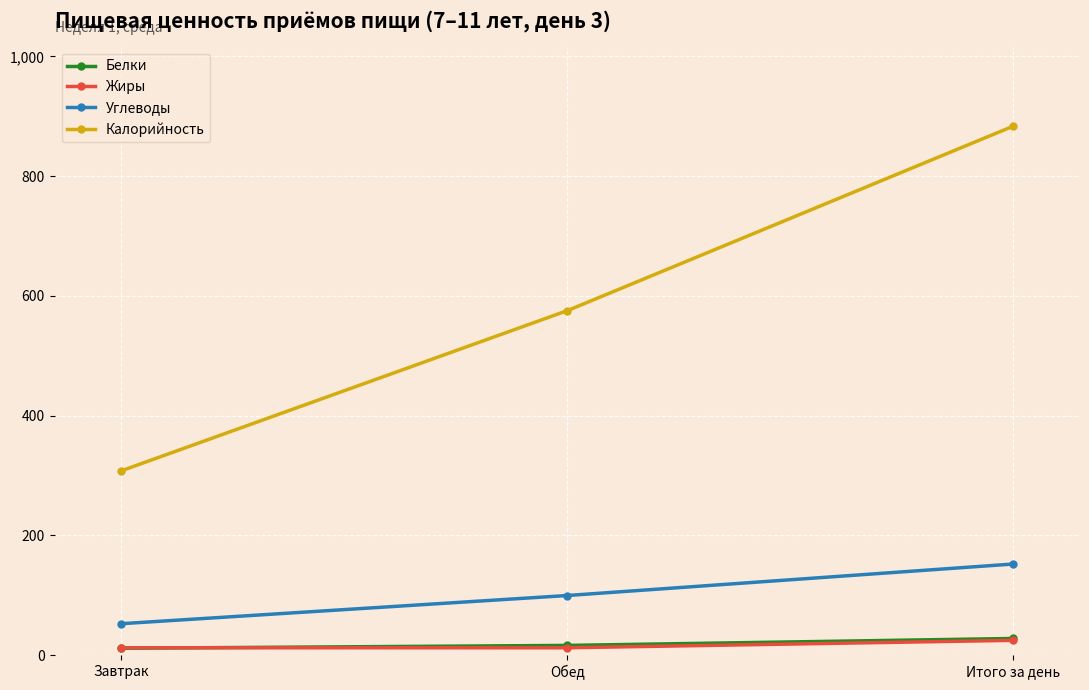

What is the difference between the Углеводы values at Обед and Итого за день?

52.6